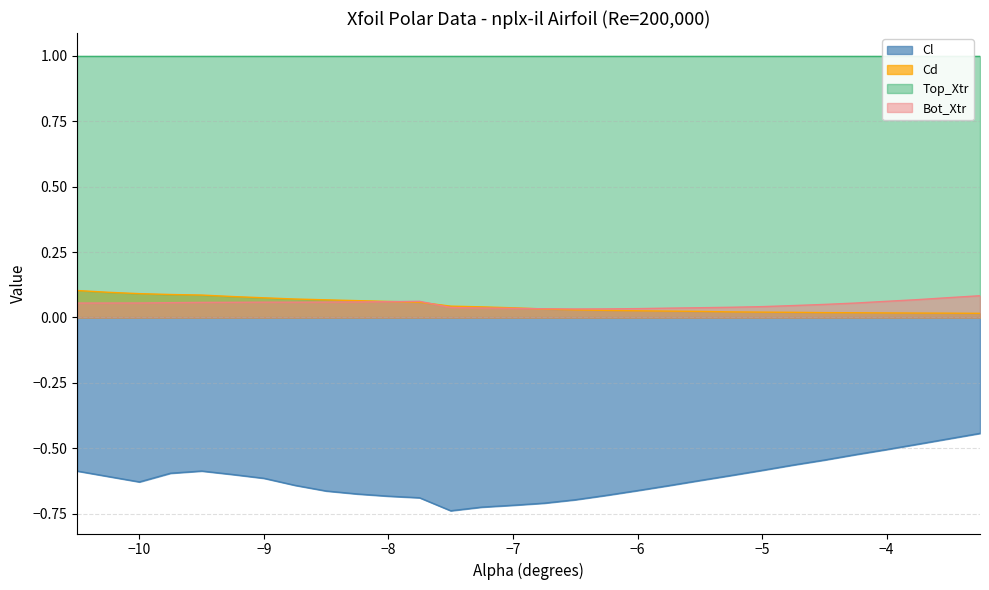

Which series changed the most between -8.25 and -5.25?

Cl